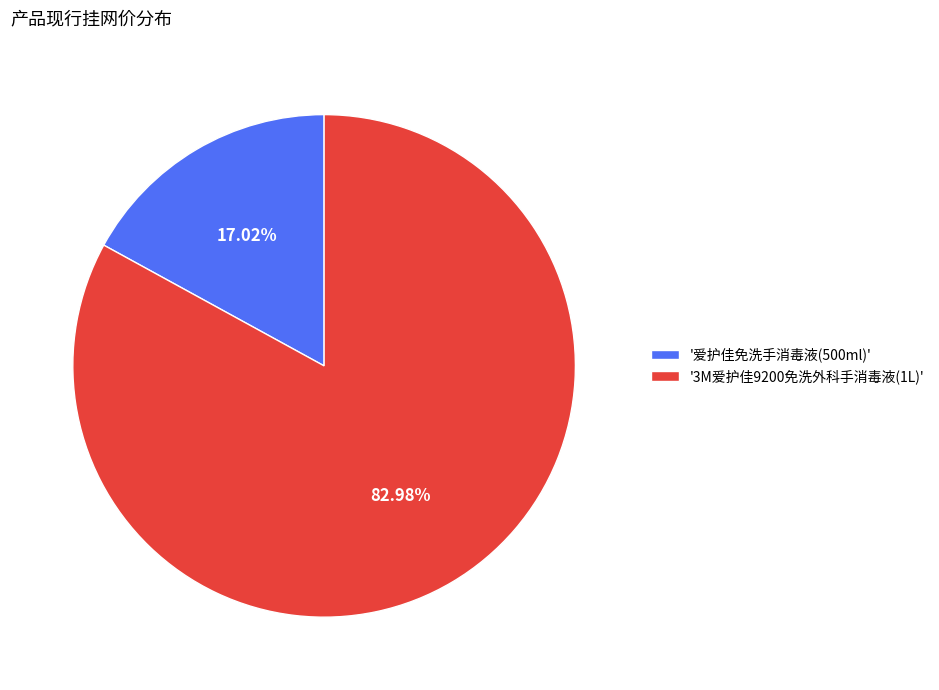

To the nearest percent, what is the difference between the largest and smallest slice percentages?

66%